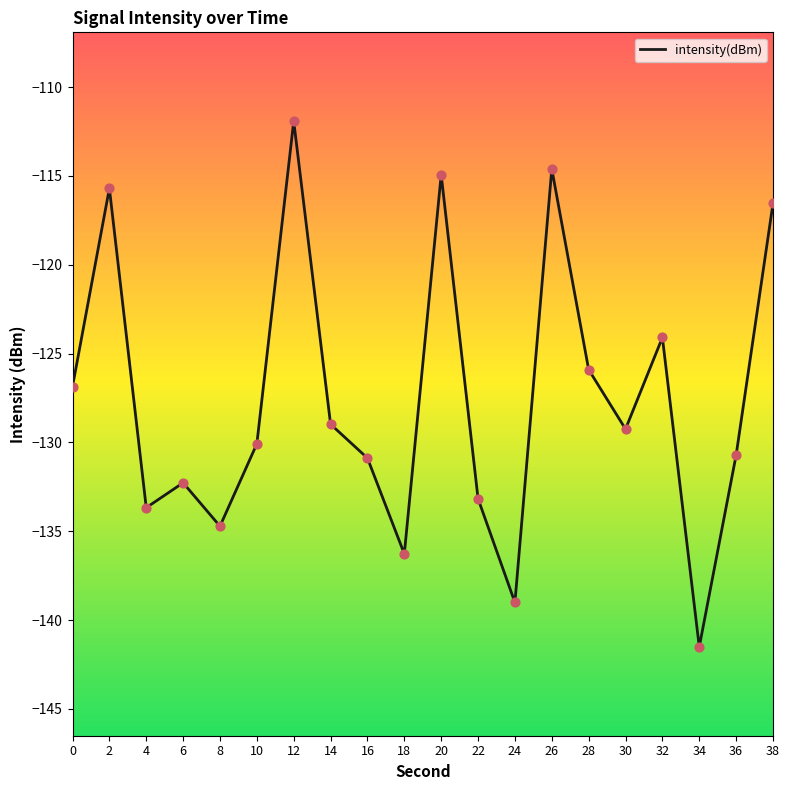

Which has a higher value, 32 or 18?

32